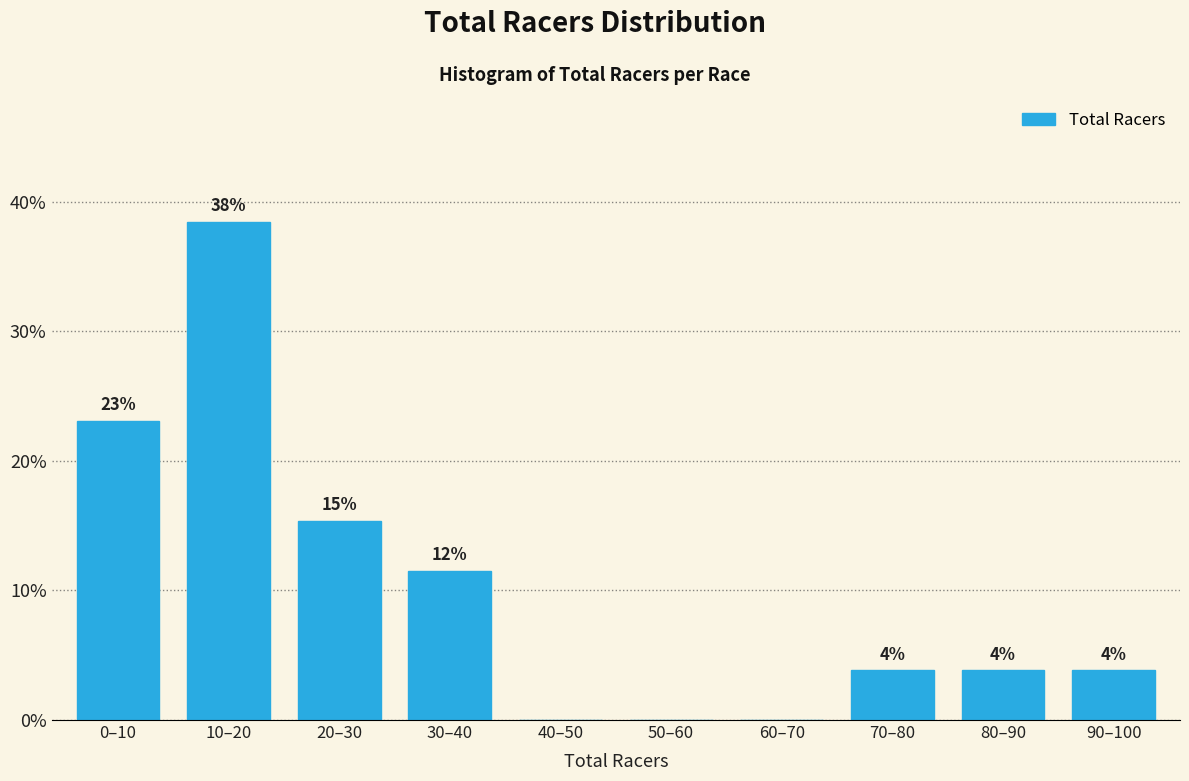

Are the bars horizontal?

No